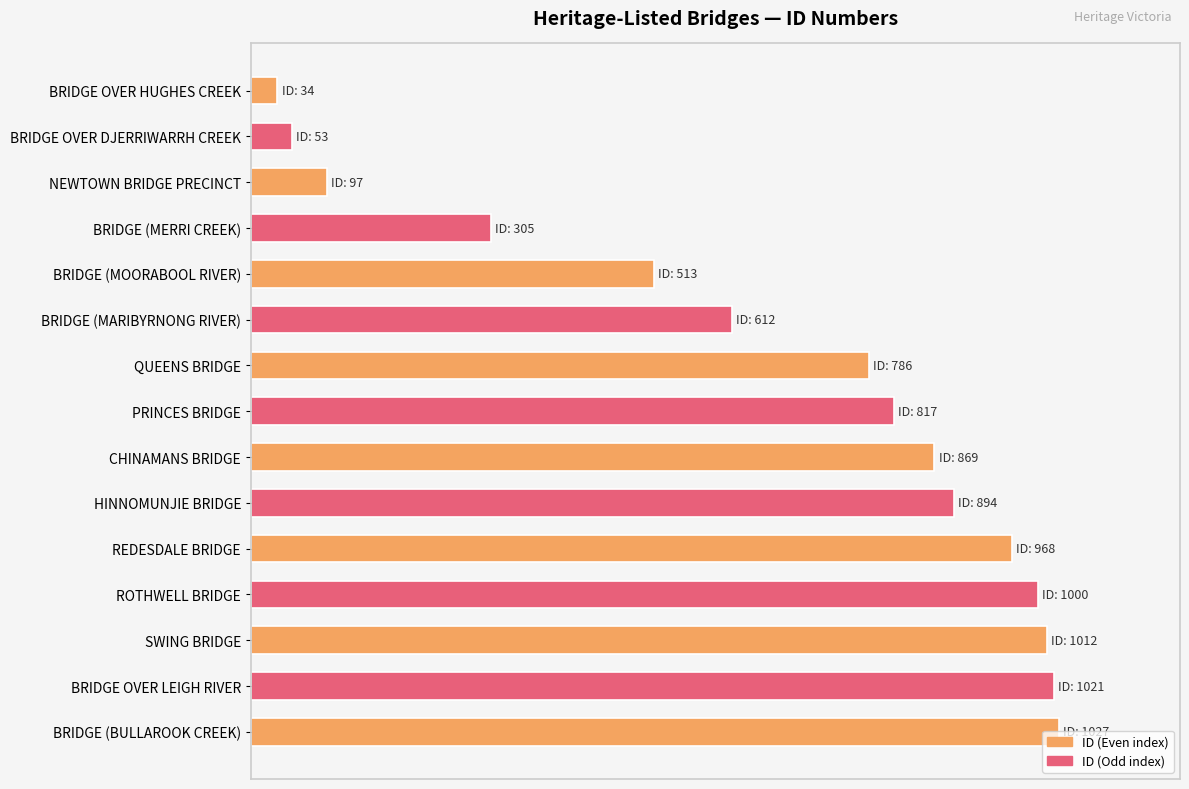

What is the difference between the values at SWING BRIDGE and BRIDGE (MOORABOOL RIVER)?

48.6